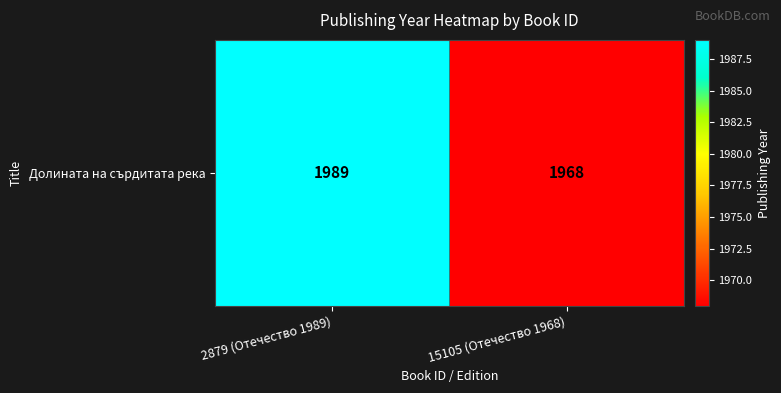

Reading left to right, extract all data points from this chart.

1989	1968